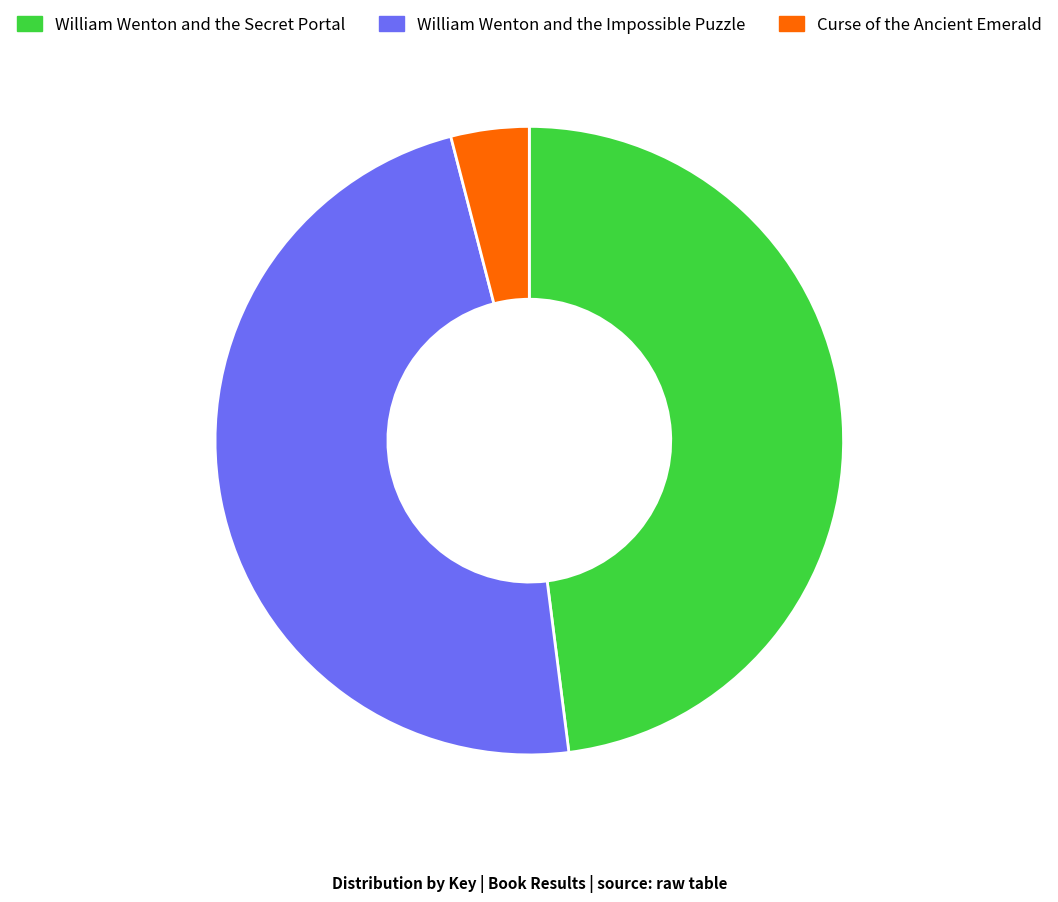

Does William Wenton and the Impossible Puzzle represent more than half of the total?

No